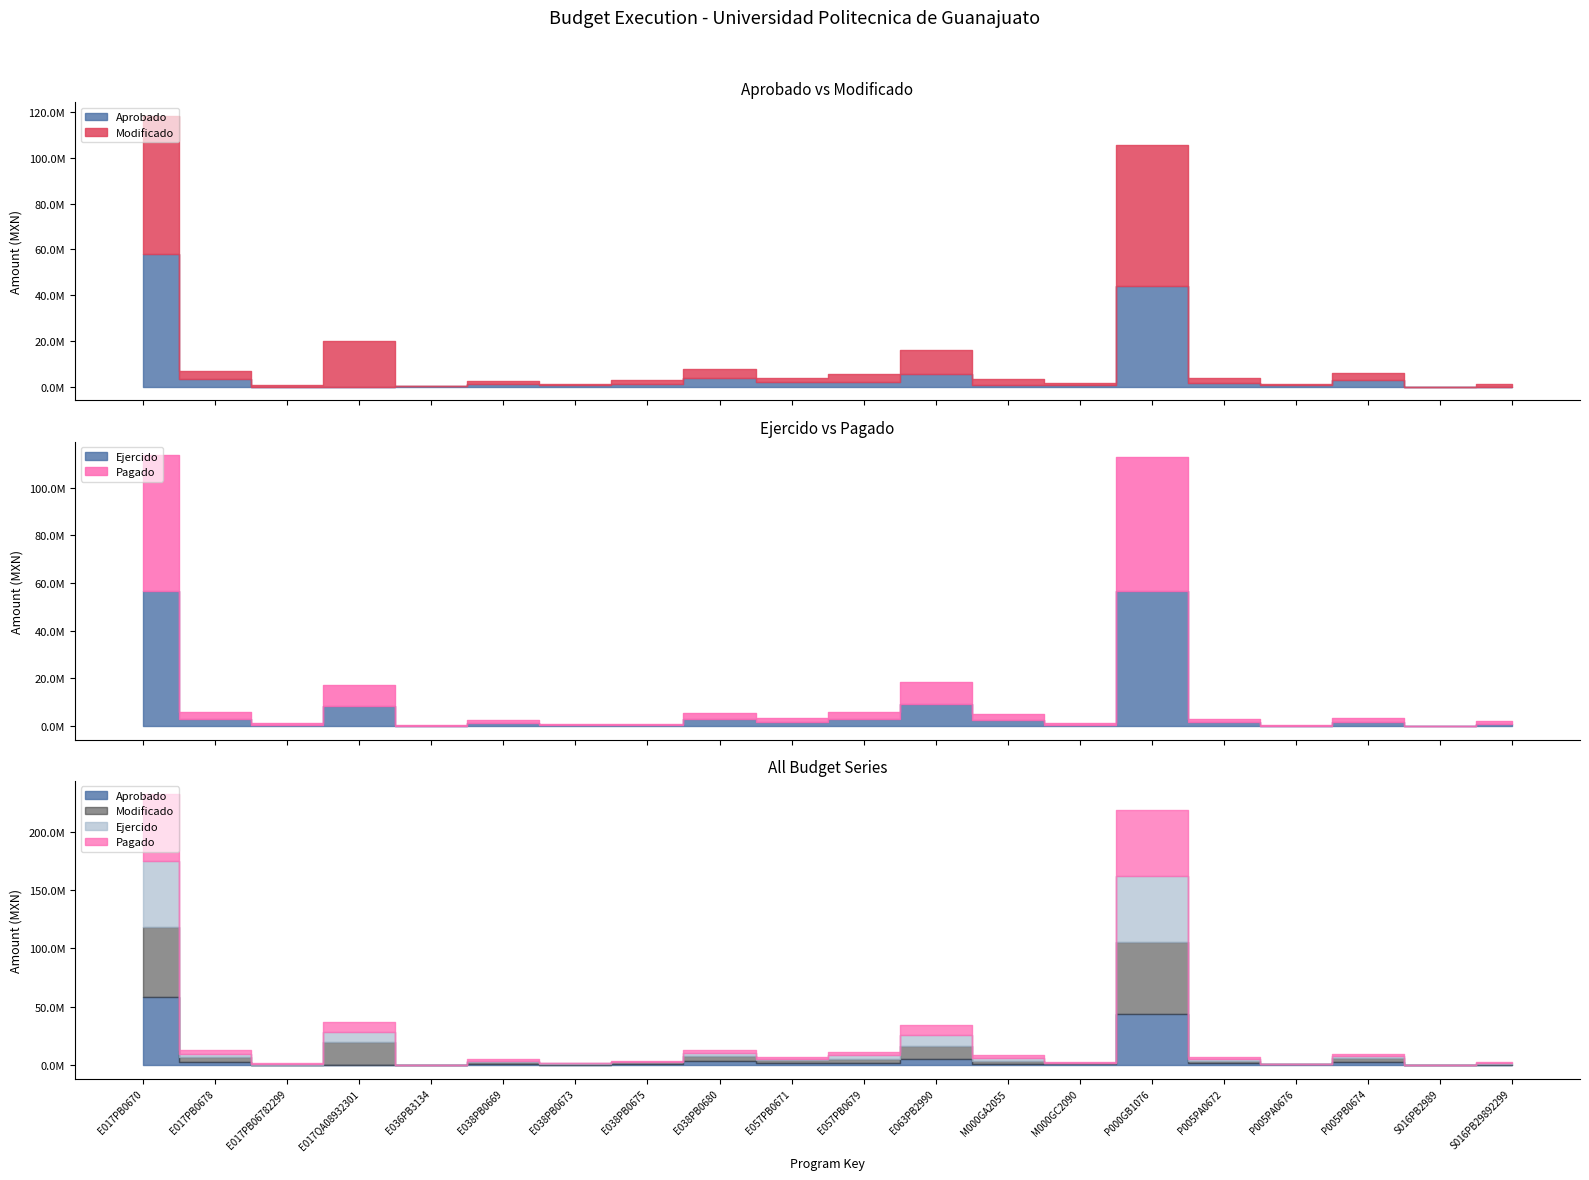

Rank the series at E038PB0680 from highest to lowest value.

Modificado, Aprobado, Pagado, Ejercido